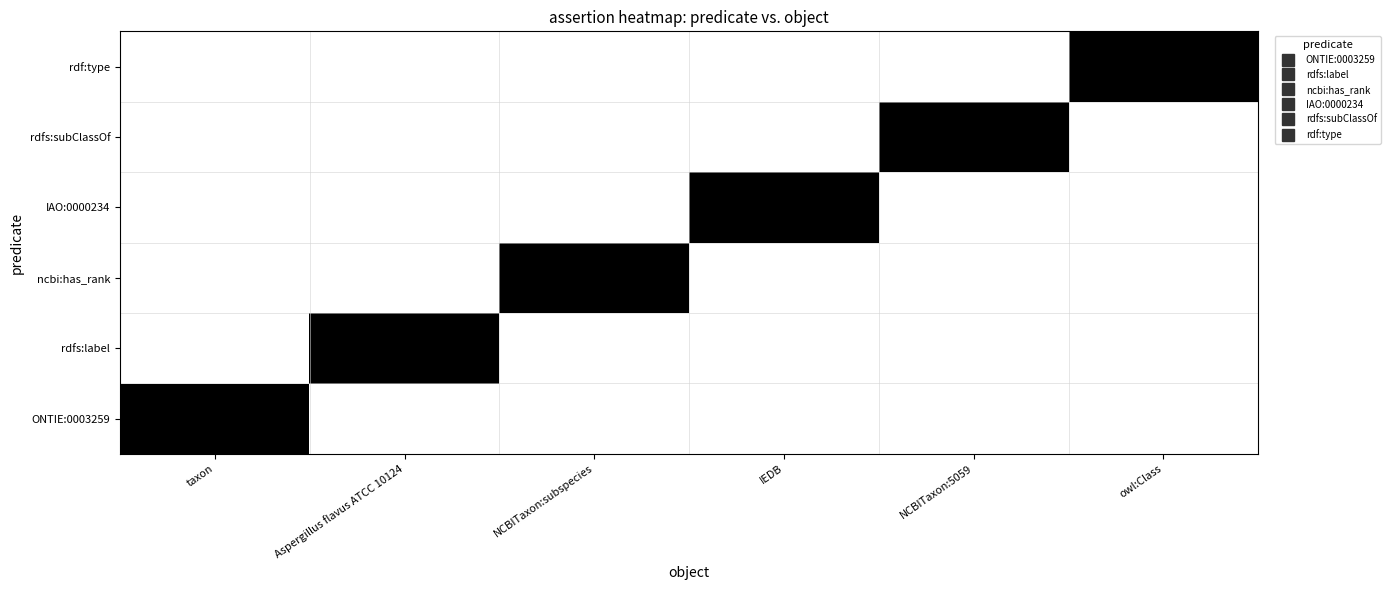

What is the spread (max minus min) of values at taxon?

1